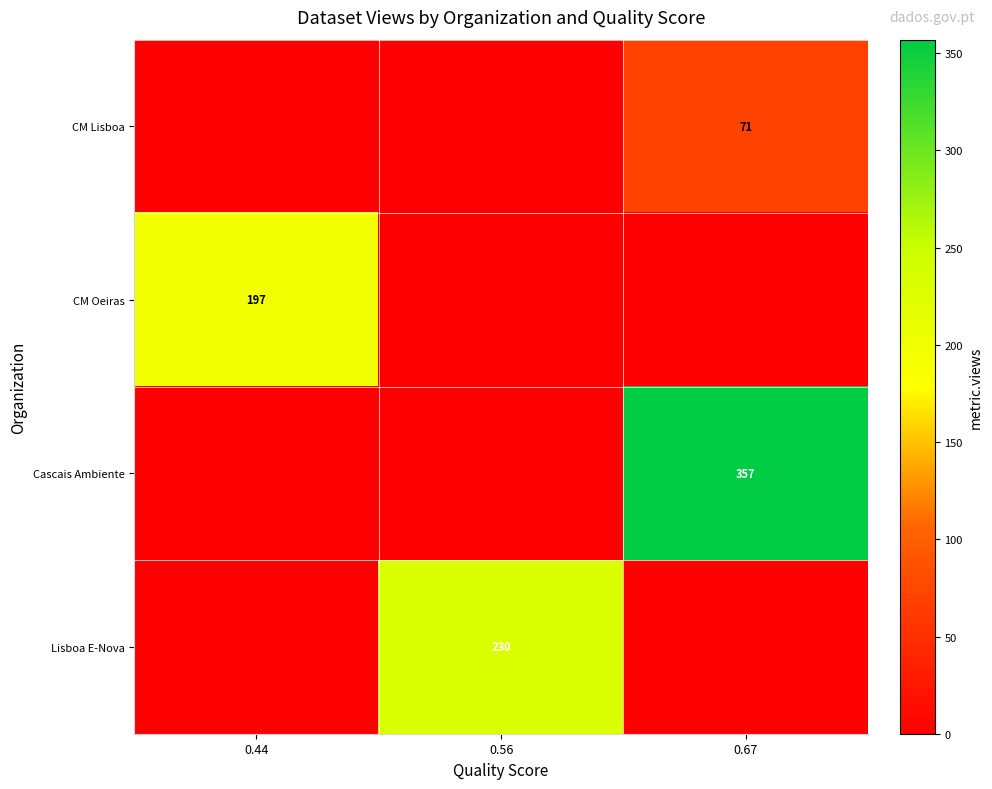

True or false: Lisboa E-Nova has a value of 152 at 0.56.

False